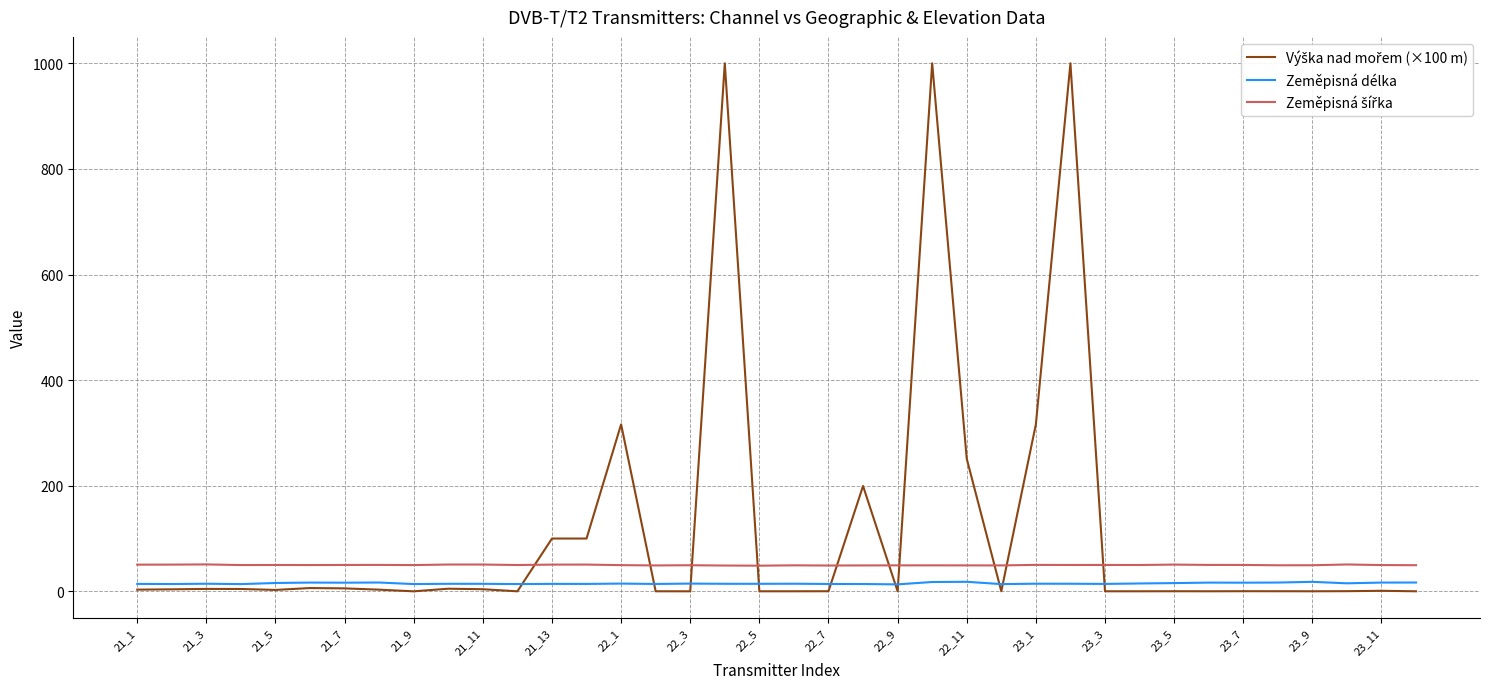

In Výška nad mořem (×100 m), how many points are lower than both neighbors (excluding endpoints)?

8